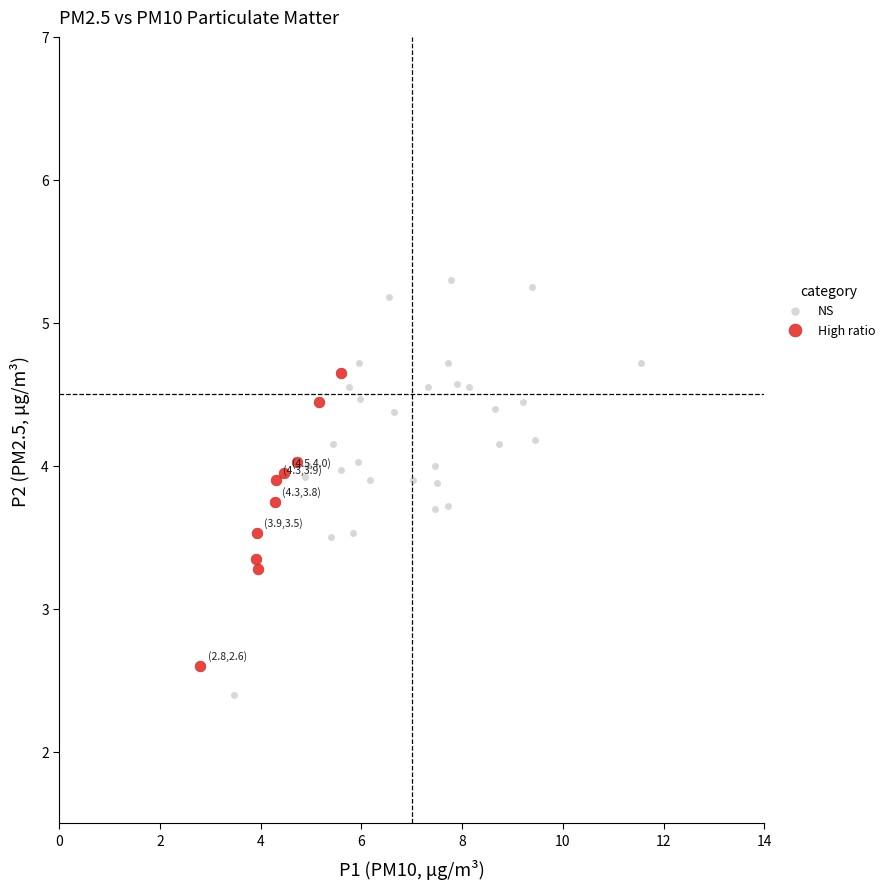

Which series reaches the maximum Y coordinate?

NS